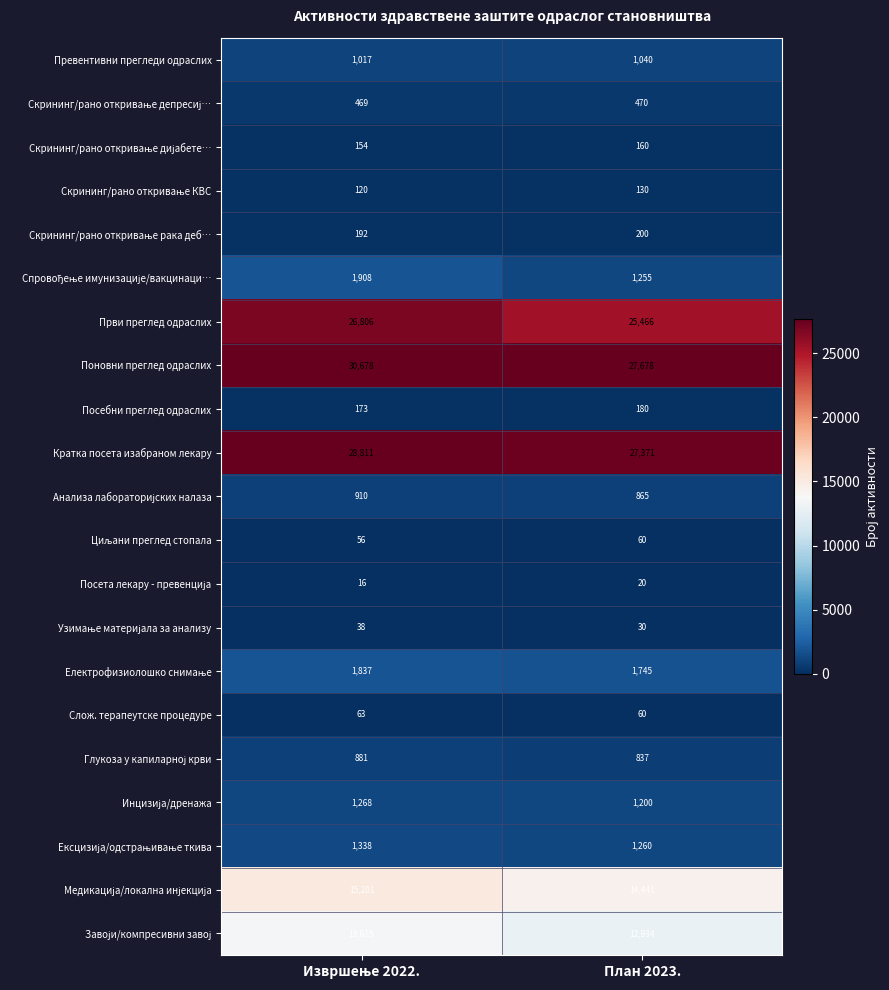

What is the smallest value displayed?

16